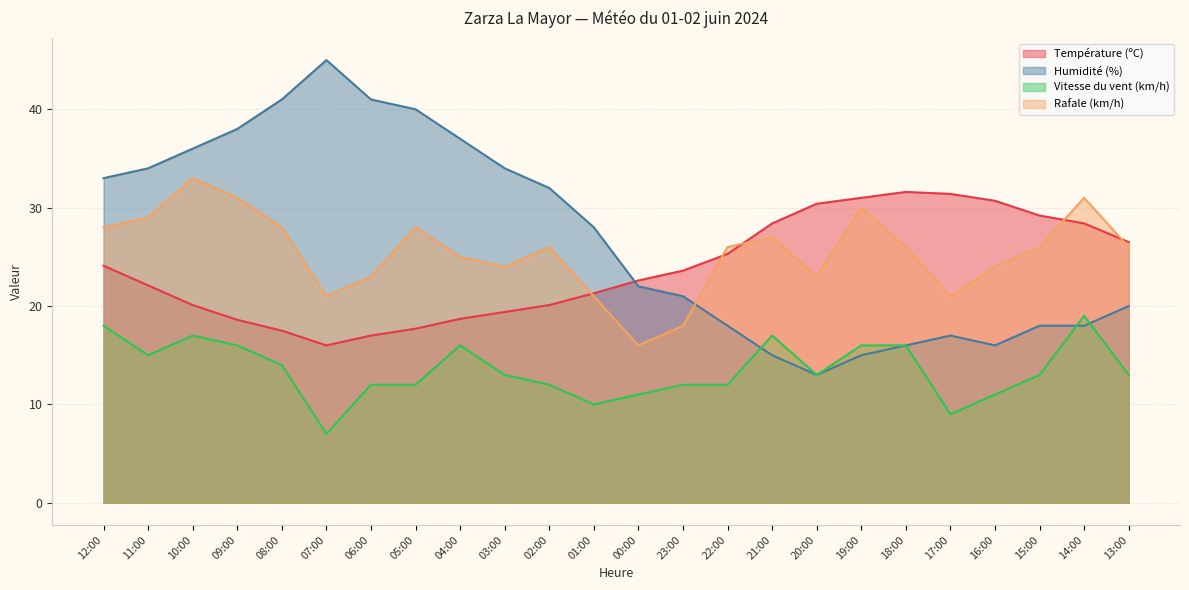

Which series has the largest range (max minus min)?

Humidité (%)